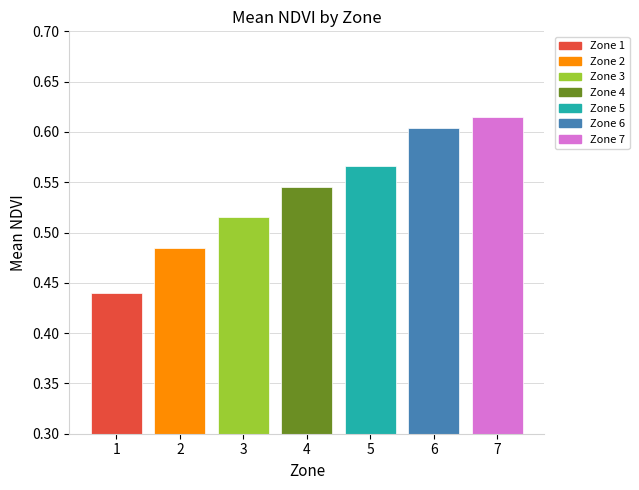

What is the sum of all values?

3.8